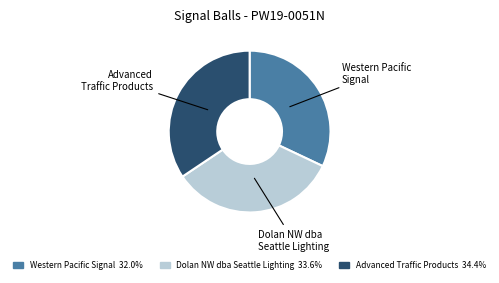

Is there a majority slice in this chart?

No